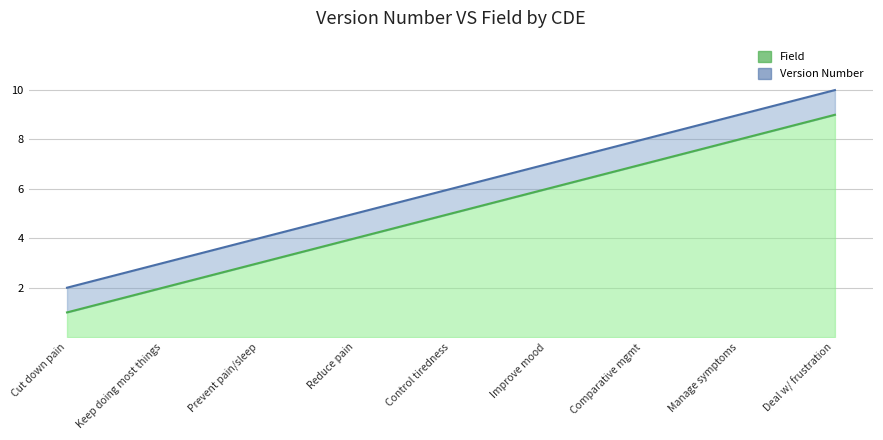

Count the values in the range 3 to 7.

5